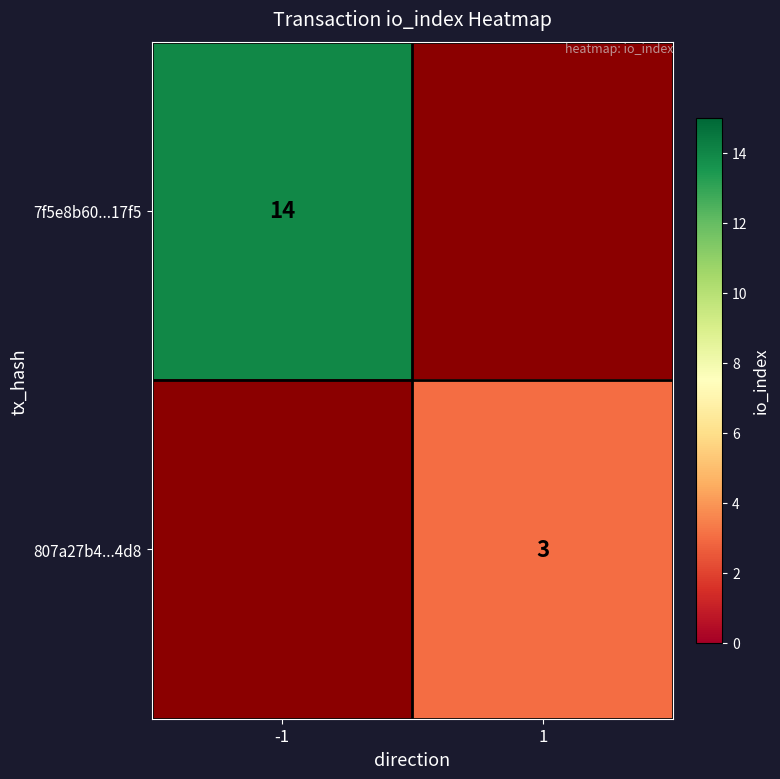

The 7f5e8b60...17f5 series shows 14 at -1. True or false?

True